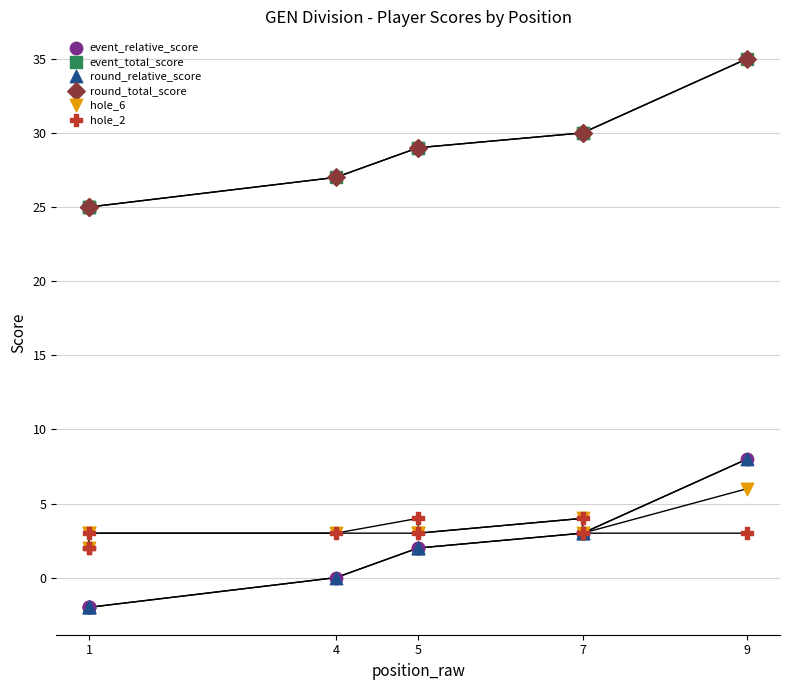

What are all the series names shown in the legend?

event_relative_score, event_total_score, round_relative_score, round_total_score, hole_6, hole_2